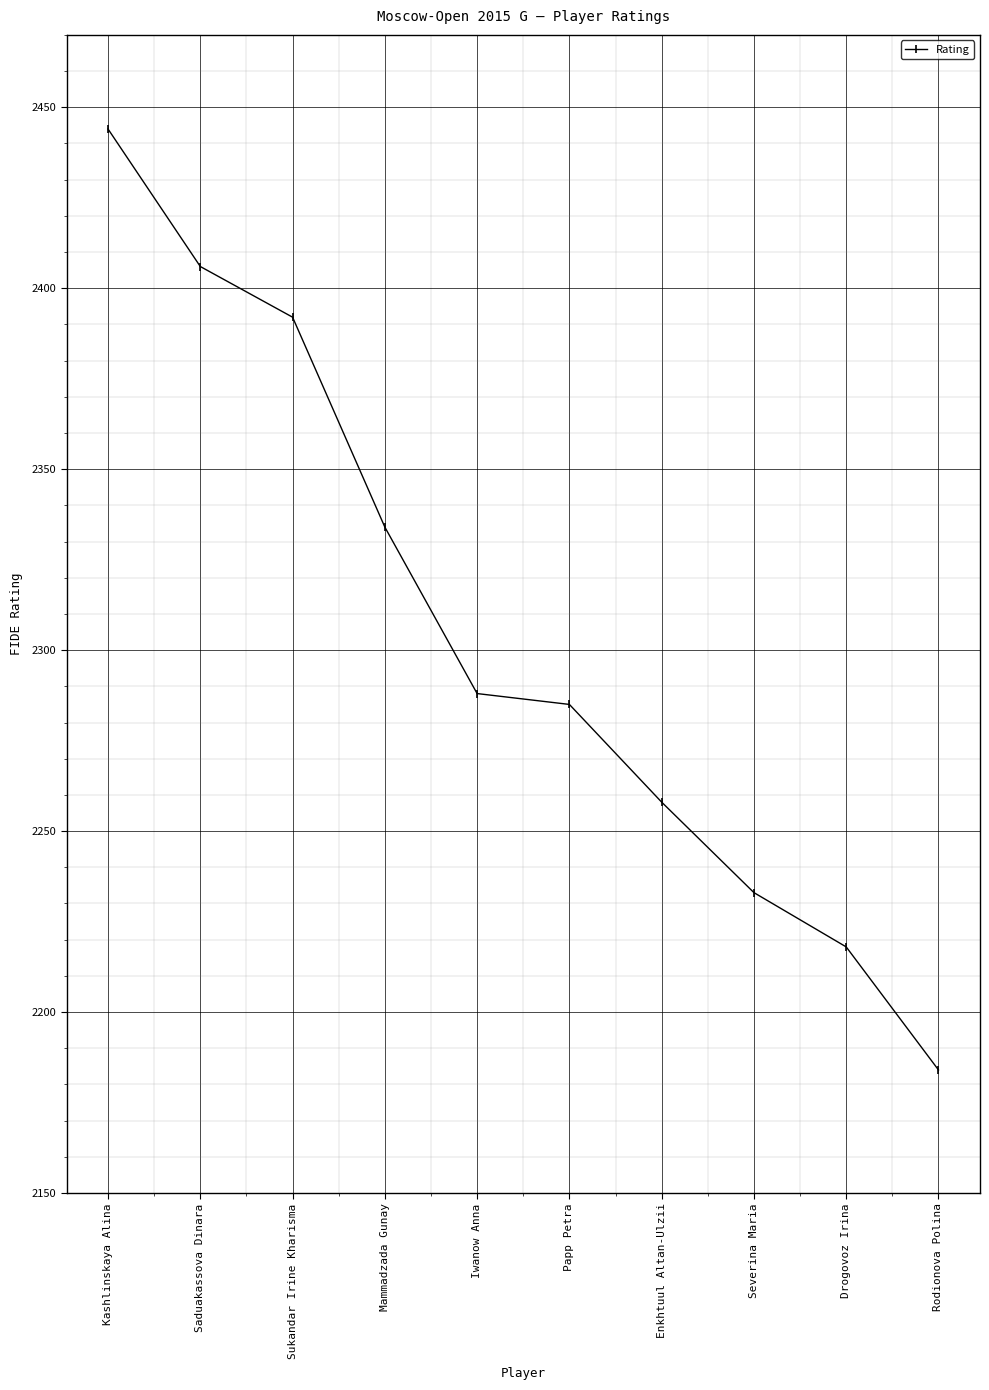

What is the smallest value displayed?

2184